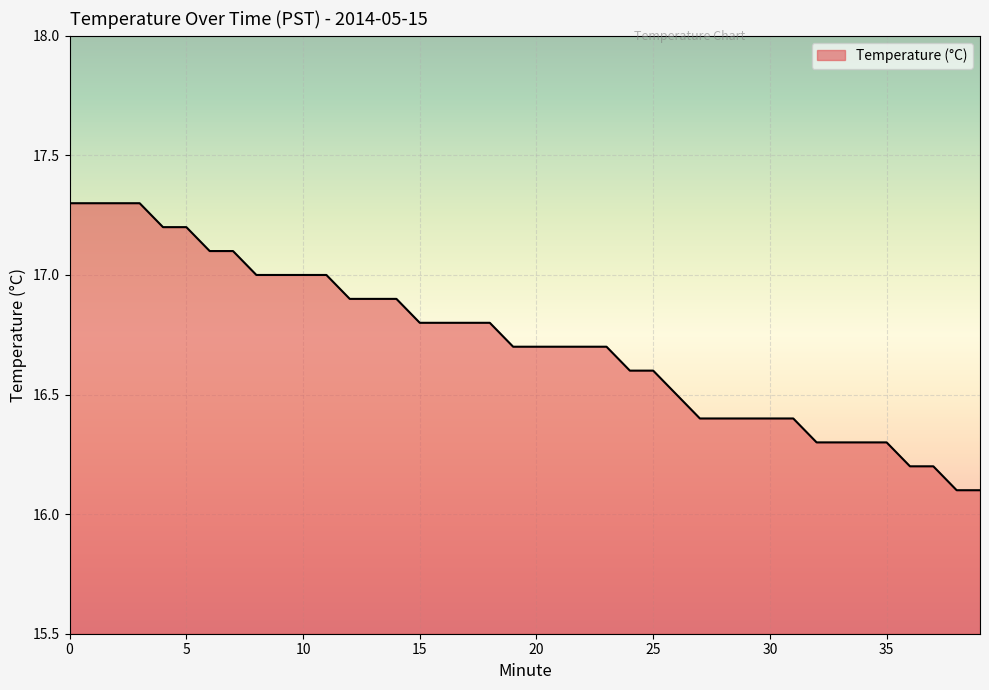

What is the maximum value shown in the chart?

17.3